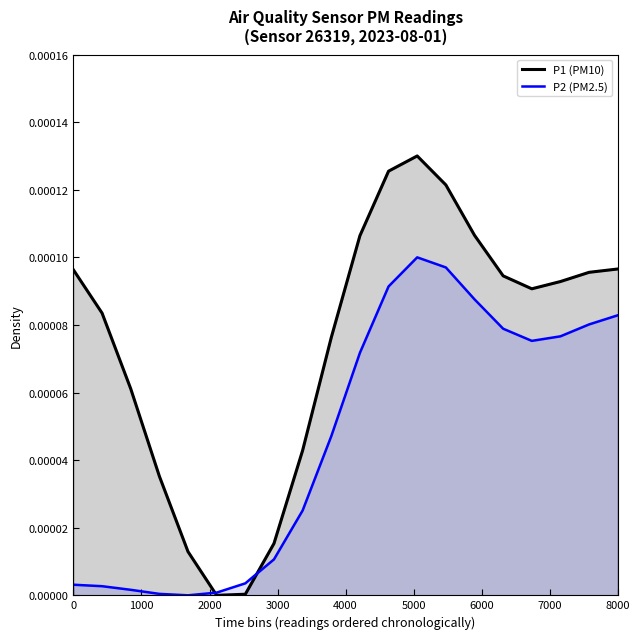

How many lines are shown in the chart?

2